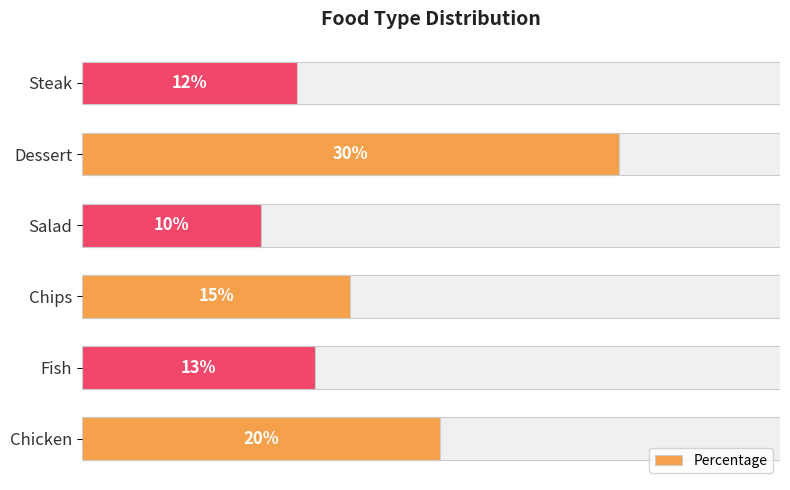

True or false: the data shows 0.1 at Fish.

True